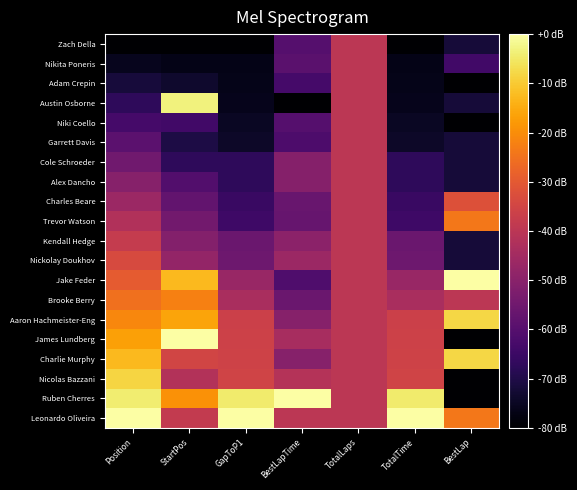

Reading right to left, transcribe all the data shown in this chart.

Zach Della: BestLap=-72.0	TotalTime=-80.0	TotalLaps=-40.0	BestLapTime=-60.1	GapToP1=-80.0	StartPos=-80.0	Position=-80.0
Nikita Poneris: BestLap=-64.0	TotalTime=-76.7	TotalLaps=-40.0	BestLapTime=-59.1	GapToP1=-76.7	StartPos=-76.8	Position=-75.8
Adam Crepin: BestLap=-80.0	TotalTime=-76.4	TotalLaps=-40.0	BestLapTime=-63.2	GapToP1=-76.4	StartPos=-73.6	Position=-71.6
Austin Osborne: BestLap=-72.0	TotalTime=-76.2	TotalLaps=-40.0	BestLapTime=-80.0	GapToP1=-76.2	StartPos=-3.2	Position=-67.4
Niki Coello: BestLap=-80.0	TotalTime=-75.0	TotalLaps=-40.0	BestLapTime=-60.1	GapToP1=-75.0	StartPos=-64.0	Position=-63.2
Garrett Davis: BestLap=-72.0	TotalTime=-74.2	TotalLaps=-40.0	BestLapTime=-61.8	GapToP1=-74.2	StartPos=-70.4	Position=-58.9
Cole Schroeder: BestLap=-72.0	TotalTime=-67.5	TotalLaps=-40.0	BestLapTime=-50.7	GapToP1=-67.5	StartPos=-67.2	Position=-54.7
Alex Dancho: BestLap=-72.0	TotalTime=-67.2	TotalLaps=-40.0	BestLapTime=-50.7	GapToP1=-67.2	StartPos=-60.8	Position=-50.5
Charles Beare: BestLap=-32.0	TotalTime=-65.5	TotalLaps=-40.0	BestLapTime=-56.6	GapToP1=-65.5	StartPos=-57.6	Position=-46.3
Trevor Watson: BestLap=-24.0	TotalTime=-64.6	TotalLaps=-40.0	BestLapTime=-56.8	GapToP1=-64.6	StartPos=-54.4	Position=-42.1
Kendall Hedge: BestLap=-72.0	TotalTime=-56.1	TotalLaps=-40.0	BestLapTime=-49.6	GapToP1=-56.1	StartPos=-51.2	Position=-37.9
Nickolay Doukhov: BestLap=-72.0	TotalTime=-55.6	TotalLaps=-40.0	BestLapTime=-46.3	GapToP1=-55.6	StartPos=-48.0	Position=-33.7
Jake Feder: BestLap=0.0	TotalTime=-47.1	TotalLaps=-40.0	BestLapTime=-61.4	GapToP1=-47.1	StartPos=-12.8	Position=-29.5
Brooke Berry: BestLap=-40.0	TotalTime=-43.6	TotalLaps=-40.0	BestLapTime=-56.1	GapToP1=-43.6	StartPos=-22.4	Position=-25.3
Aaron Hachmeister-Eng: BestLap=-8.0	TotalTime=-36.4	TotalLaps=-40.0	BestLapTime=-50.4	GapToP1=-36.4	StartPos=-16.0	Position=-21.1
James Lundberg: BestLap=-80.0	TotalTime=-36.1	TotalLaps=-40.0	BestLapTime=-43.9	GapToP1=-36.1	StartPos=0.0	Position=-16.8
Charlie Murphy: BestLap=-8.0	TotalTime=-35.7	TotalLaps=-40.0	BestLapTime=-50.5	GapToP1=-35.7	StartPos=-35.2	Position=-12.6
Nicolas Bazzani: BestLap=-80.0	TotalTime=-35.4	TotalLaps=-40.0	BestLapTime=-41.5	GapToP1=-35.4	StartPos=-41.6	Position=-8.4
Ruben Cherres: BestLap=-80.0	TotalTime=-4.4	TotalLaps=-40.0	BestLapTime=0.0	GapToP1=-4.4	StartPos=-19.2	Position=-4.2
Leonardo Oliveira: BestLap=-24.0	TotalTime=0.0	TotalLaps=-40.0	BestLapTime=-39.8	GapToP1=0.0	StartPos=-38.4	Position=0.0